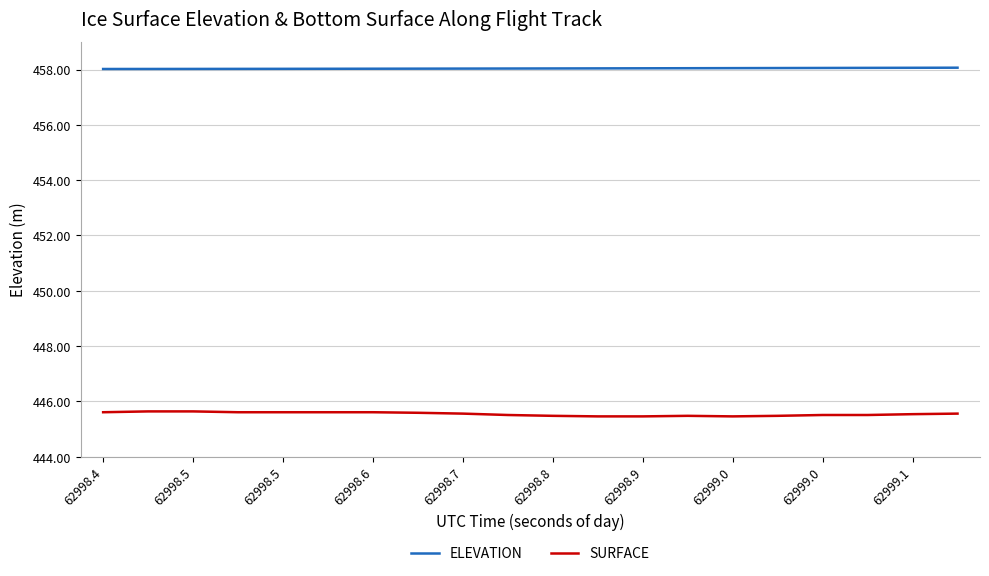

Which series has the largest range (max minus min)?

SURFACE